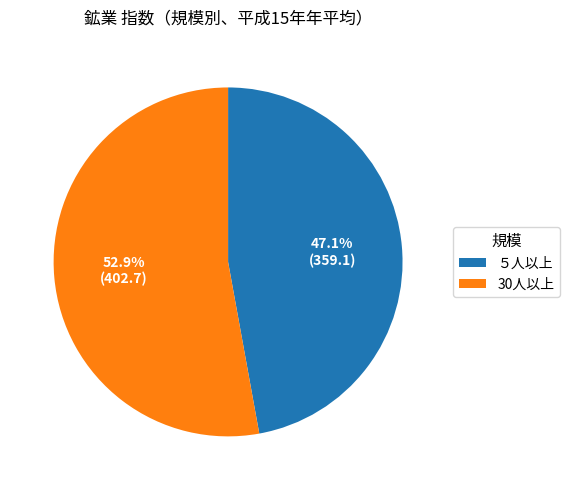

The 30人以上 slice represents 60% of the pie. True or false?

False